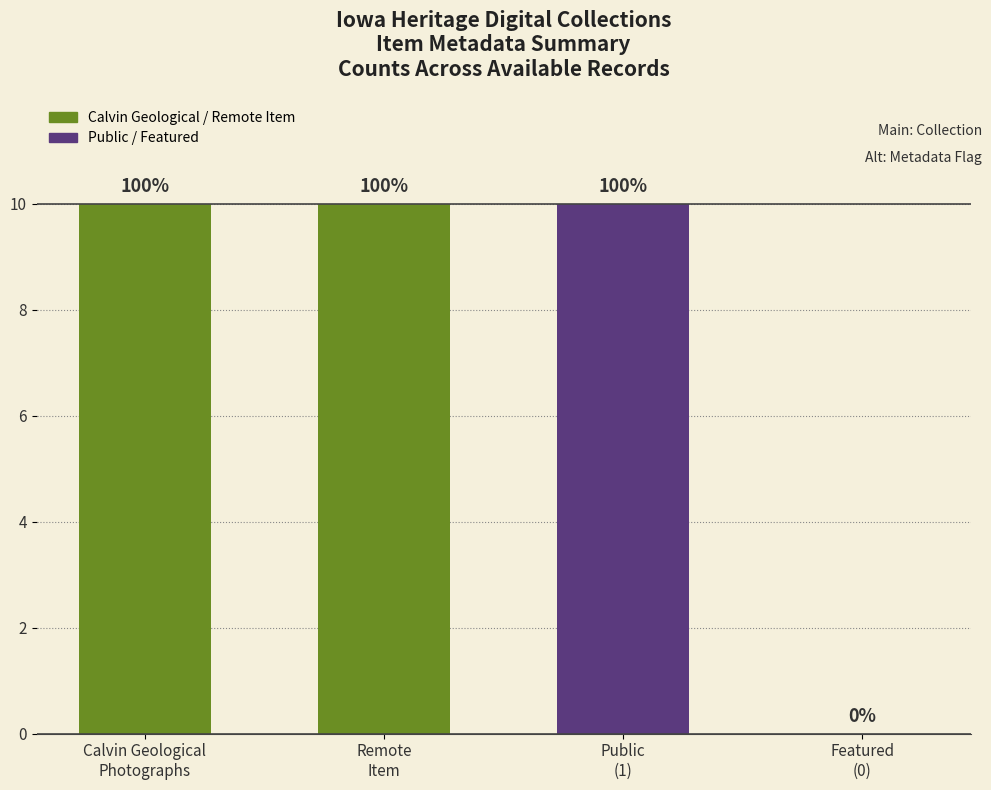

What is the sum of all values?

30